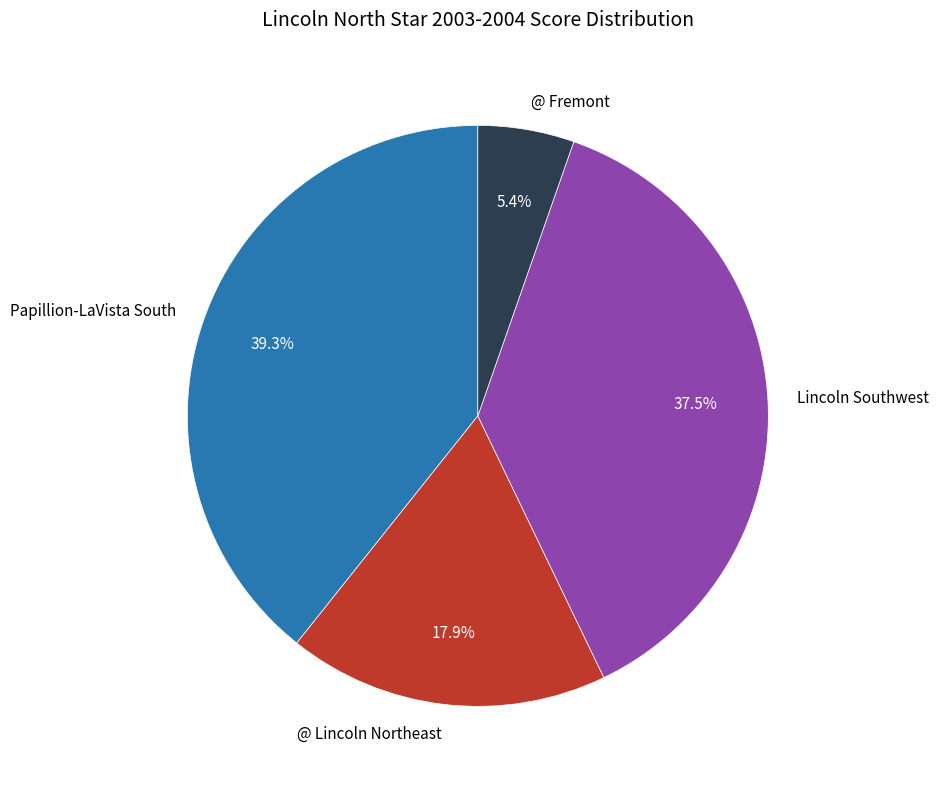

Count the number of slices in the pie.

4